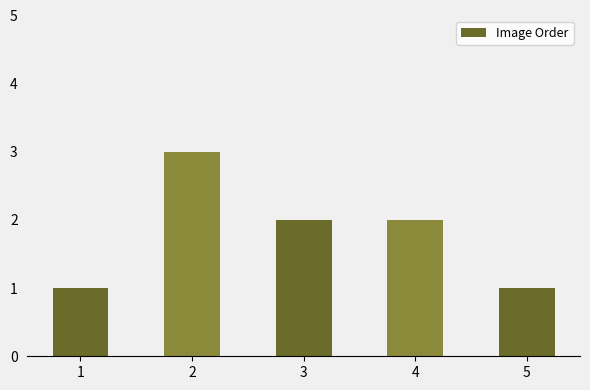

The value at 5 is 0. True or false?

False